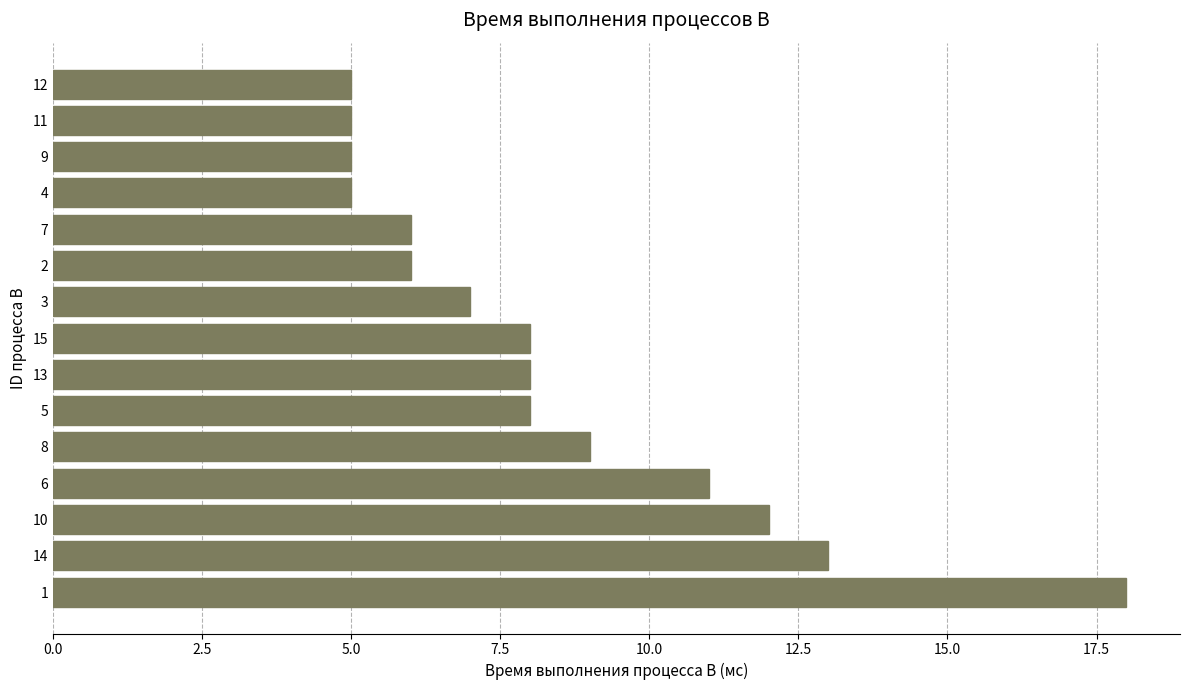

What is the maximum value shown in the chart?

18